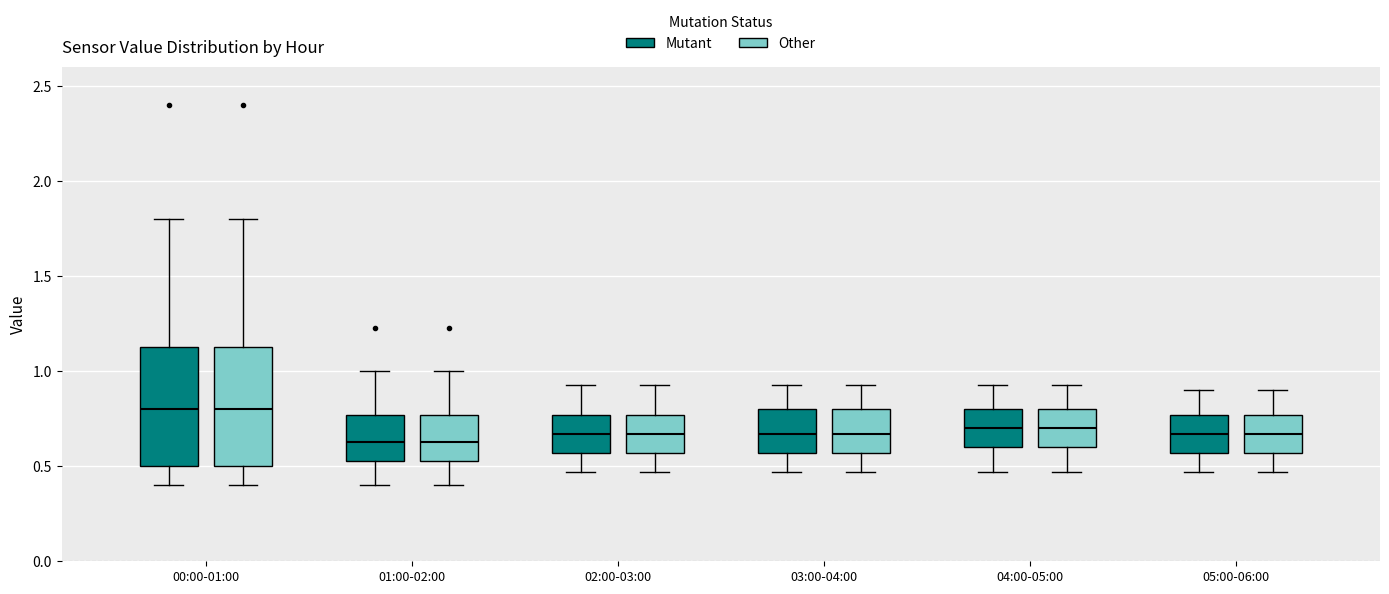

Reading left to right, read every box against the y-axis: the position of its median line, the range the box covers, and the ends of its whiskers. The values are not printed on the chart, so give them approximately, as read against the axis.

00:00-01:00 (Mutant): median 0.80, box 0.50 to 1.15, whiskers 0.40 to 1.80
00:00-01:00 (Other): median 0.80, box 0.50 to 1.15, whiskers 0.40 to 1.80
01:00-02:00 (Mutant): median 0.65, box 0.55 to 0.75, whiskers 0.40 to 1.00
01:00-02:00 (Other): median 0.65, box 0.55 to 0.75, whiskers 0.40 to 1.00
02:00-03:00 (Mutant): median 0.65, box 0.55 to 0.75, whiskers 0.45 to 0.95
02:00-03:00 (Other): median 0.65, box 0.55 to 0.75, whiskers 0.45 to 0.95
03:00-04:00 (Mutant): median 0.65, box 0.55 to 0.80, whiskers 0.45 to 0.95
03:00-04:00 (Other): median 0.65, box 0.55 to 0.80, whiskers 0.45 to 0.95
04:00-05:00 (Mutant): median 0.70, box 0.60 to 0.80, whiskers 0.45 to 0.95
04:00-05:00 (Other): median 0.70, box 0.60 to 0.80, whiskers 0.45 to 0.95
05:00-06:00 (Mutant): median 0.65, box 0.55 to 0.75, whiskers 0.45 to 0.90
05:00-06:00 (Other): median 0.65, box 0.55 to 0.75, whiskers 0.45 to 0.90